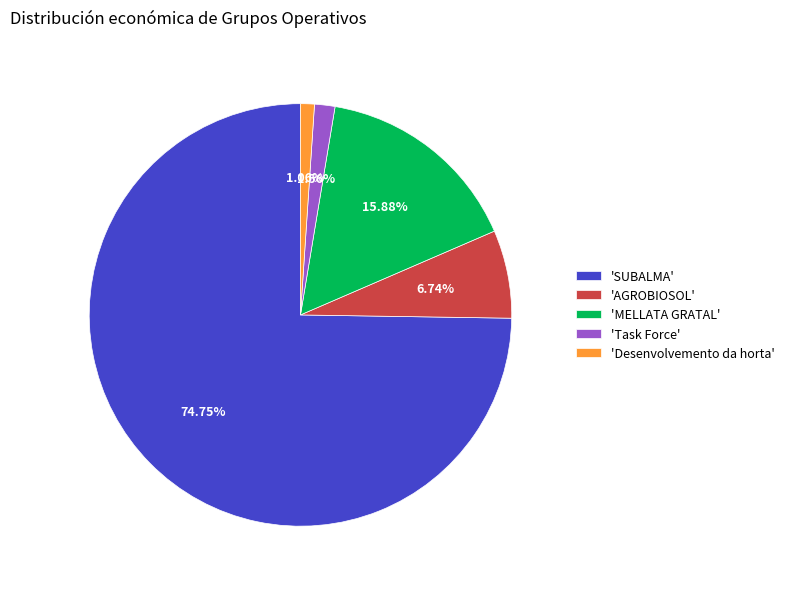

To the nearest percent, what is the difference between the largest and smallest slice percentages?

74%